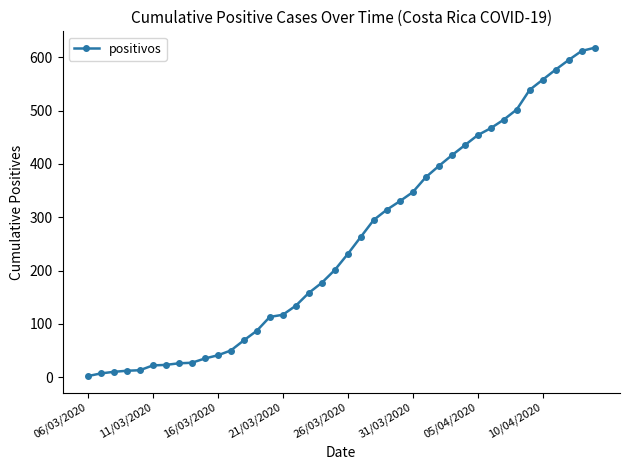

What is the sum of all values?

10131